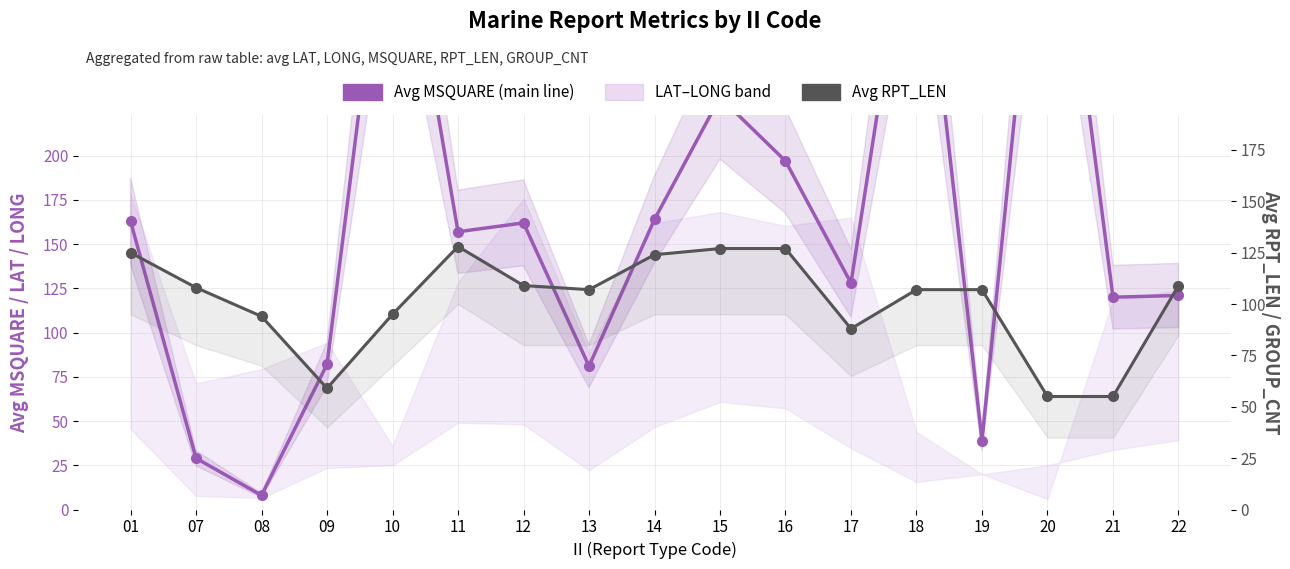

Does the chart display data point markers on the line(s)?

Yes